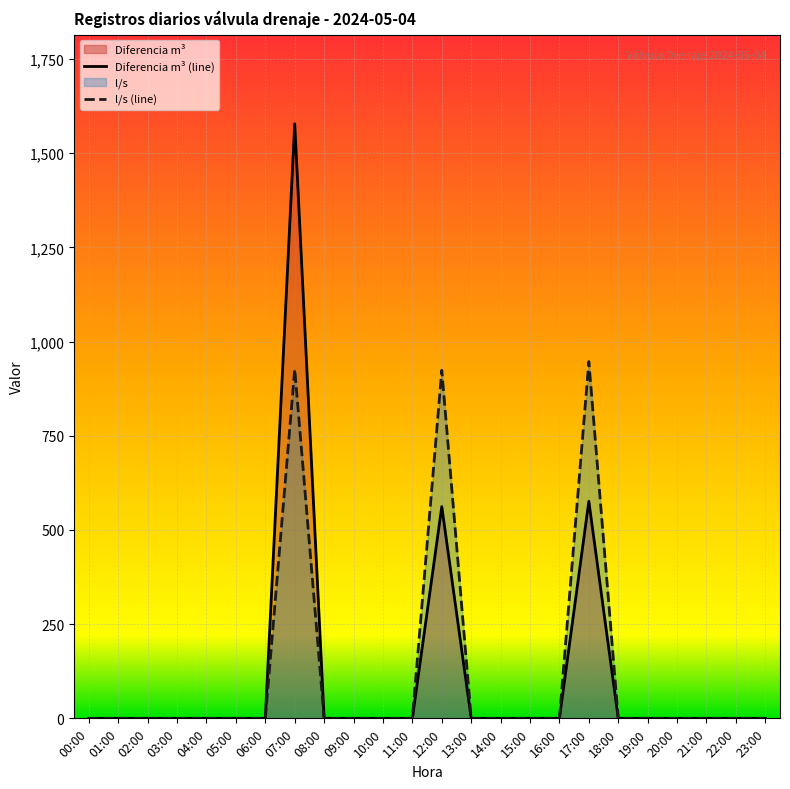

How many lines are shown in the chart?

2